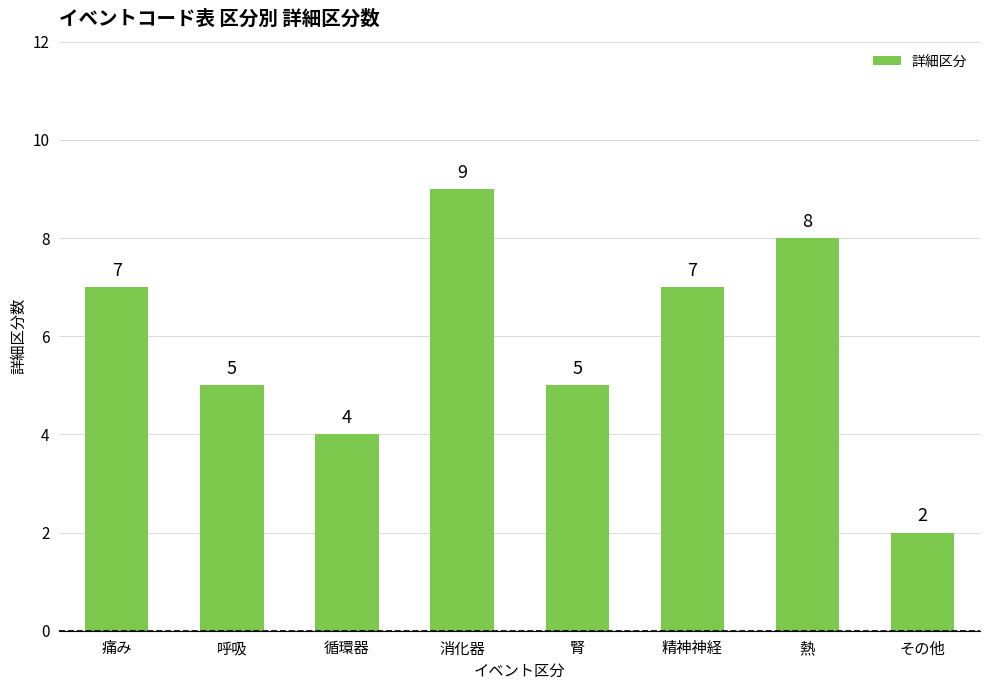

What is the value of the 8th bar from the left?

2